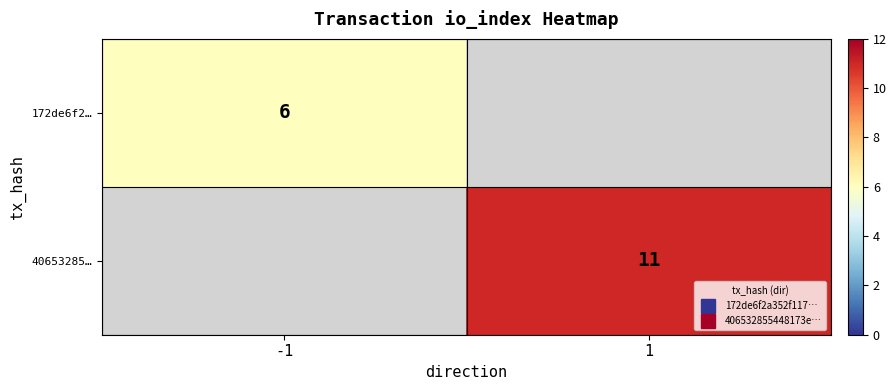

Is it true that 172de6f2… equals 2.5 at -1?

False